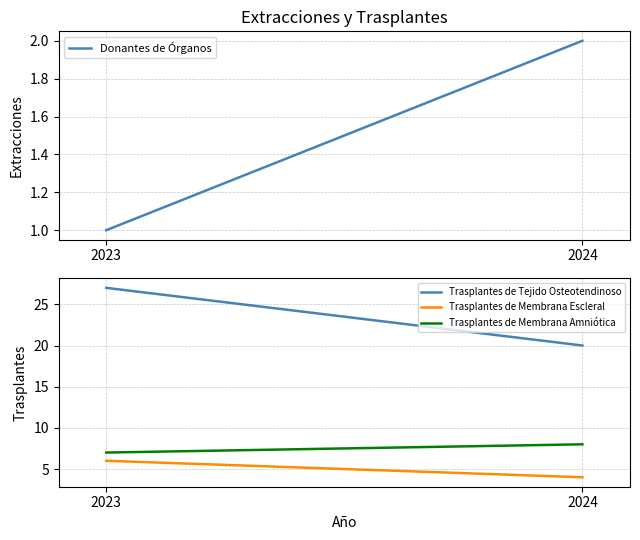

What is the sum of the Trasplantes de Membrana Escleral values at 2023 and 2024?

10